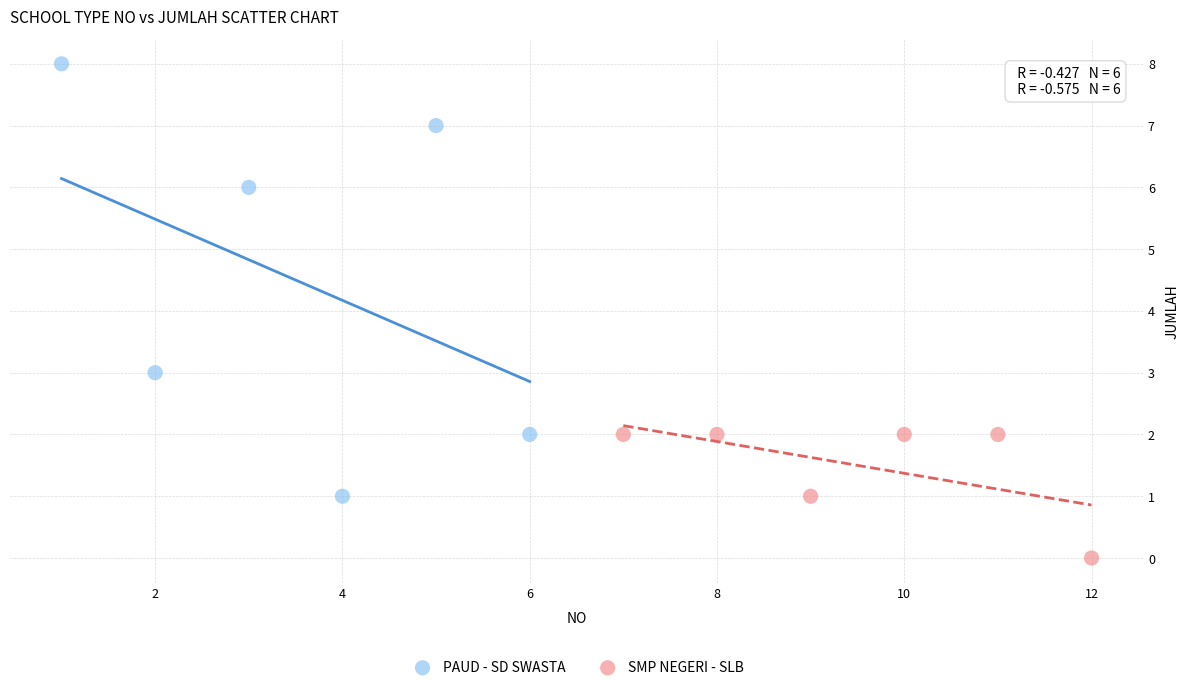

Which series reaches the minimum Y coordinate?

SMP NEGERI - SLB